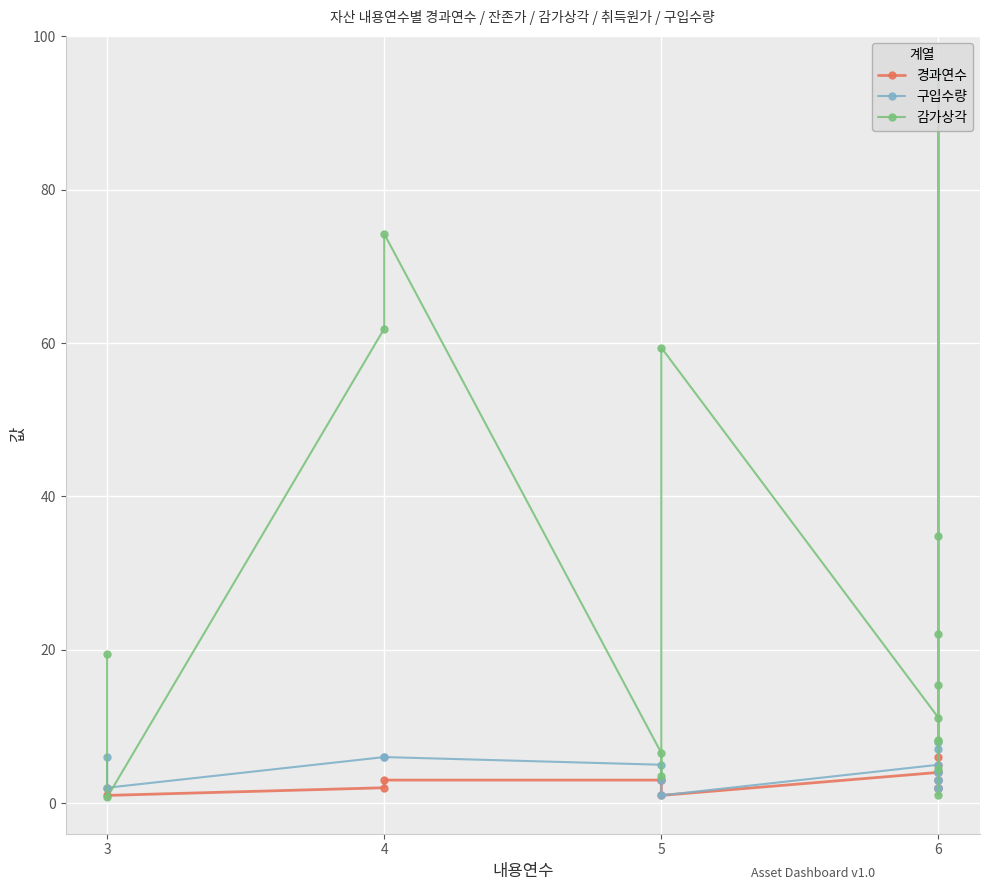

Which series ends up on top after the final intersection of 구입수량 and 경과연수?

구입수량